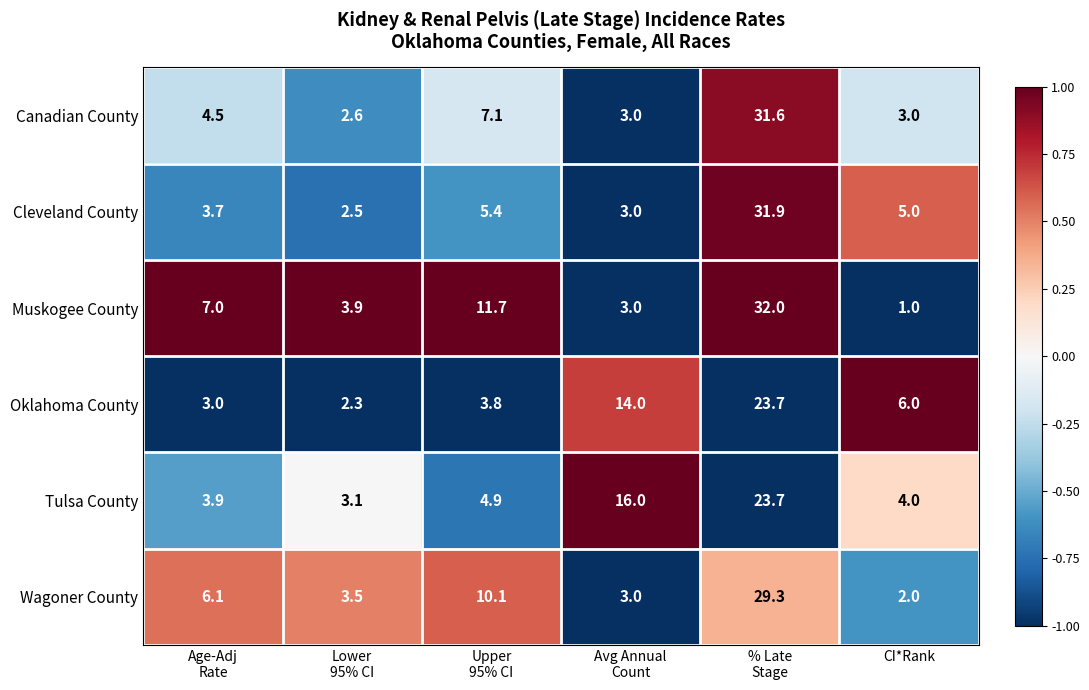

What is the average value of the Oklahoma County series?

8.8